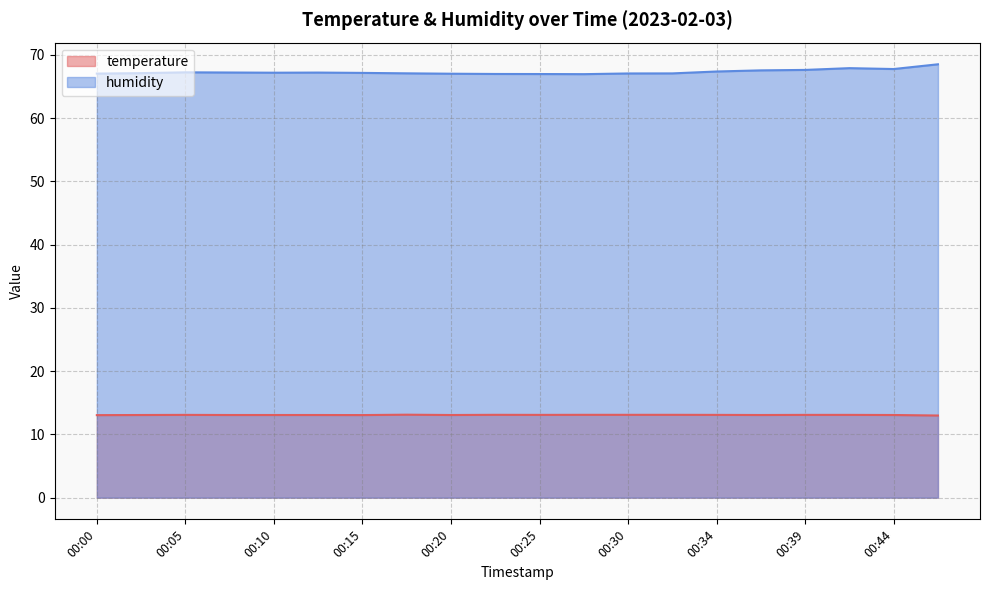

What is the maximum value for humidity?

68.5